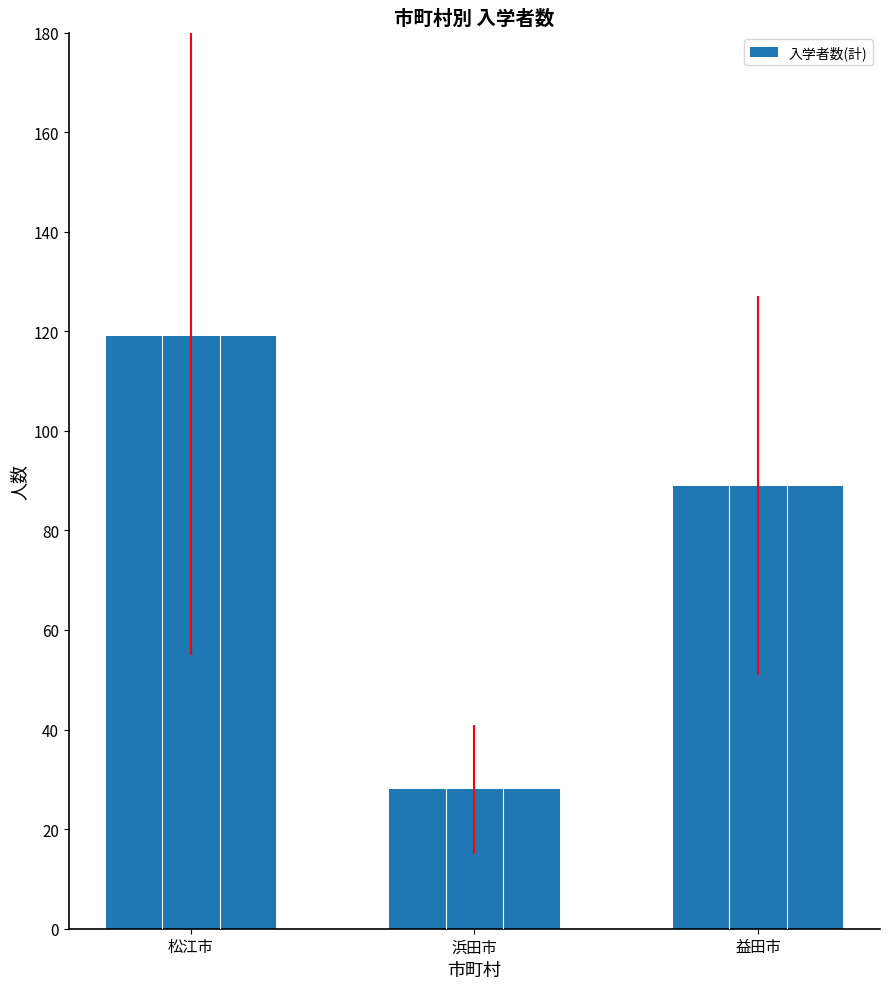

The value at 益田市 is 89. True or false?

True